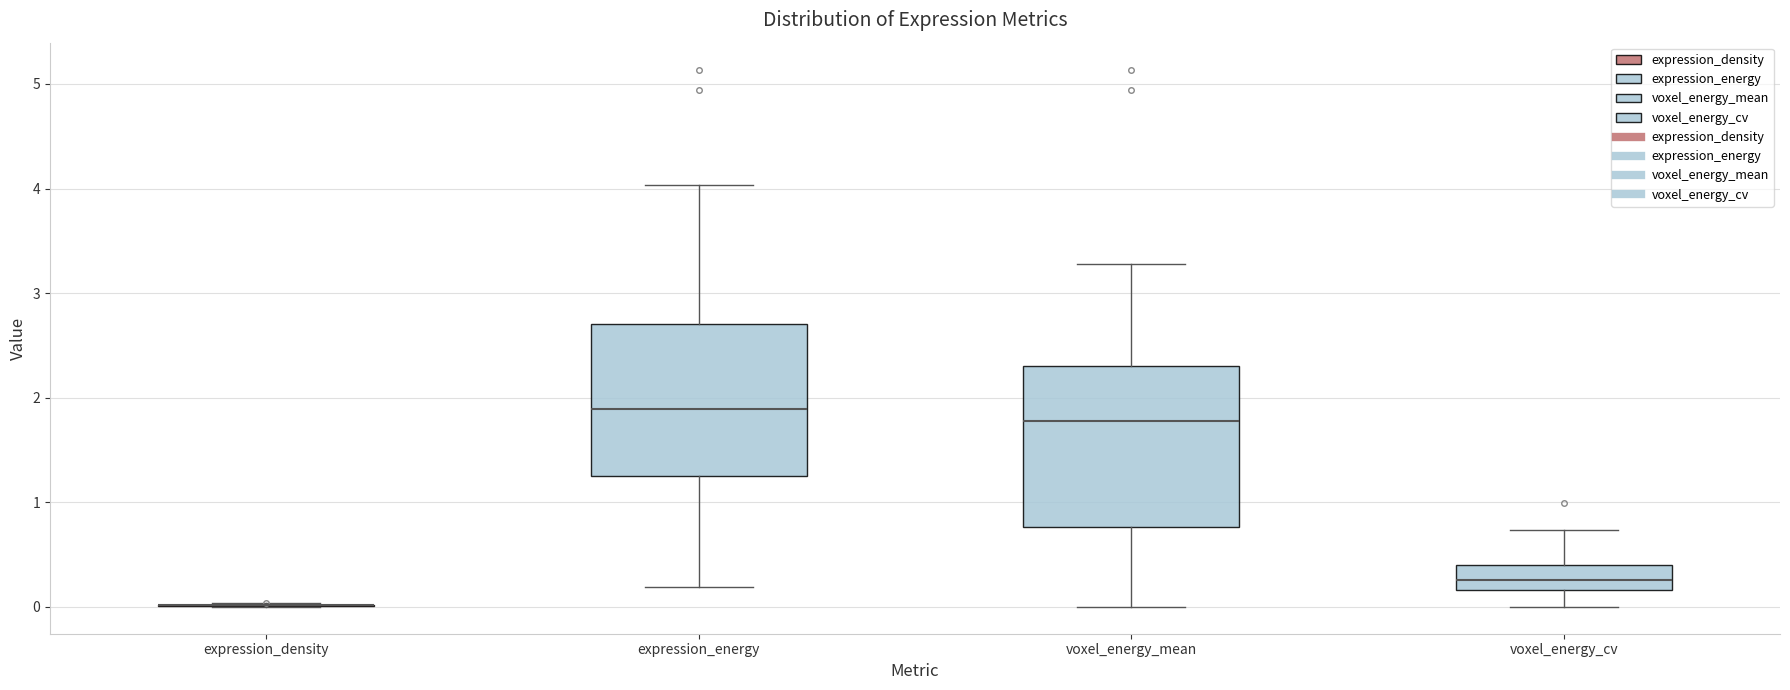

Reading left to right, read every box against the y-axis: the position of its median line, the range the box covers, and the ends of its whiskers. The values are not printed on the chart, so give them approximately, as read against the axis.

expression_density: box collapsed to a line at 0.0, whiskers 0.0 to 0.0
expression_energy: median 1.9, box 1.3 to 2.7, whiskers 0.2 to 4.0
voxel_energy_mean: median 1.8, box 0.8 to 2.3, whiskers 0.0 to 3.3
voxel_energy_cv: median 0.3, box 0.2 to 0.4, whiskers 0.0 to 0.7